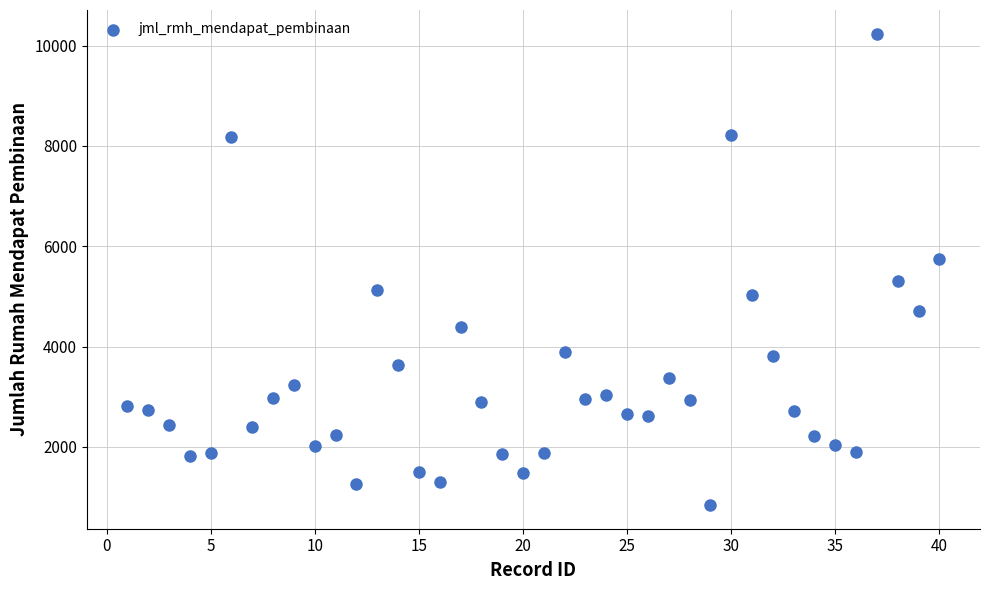

What is the range of Y values (max minus min)?

9405